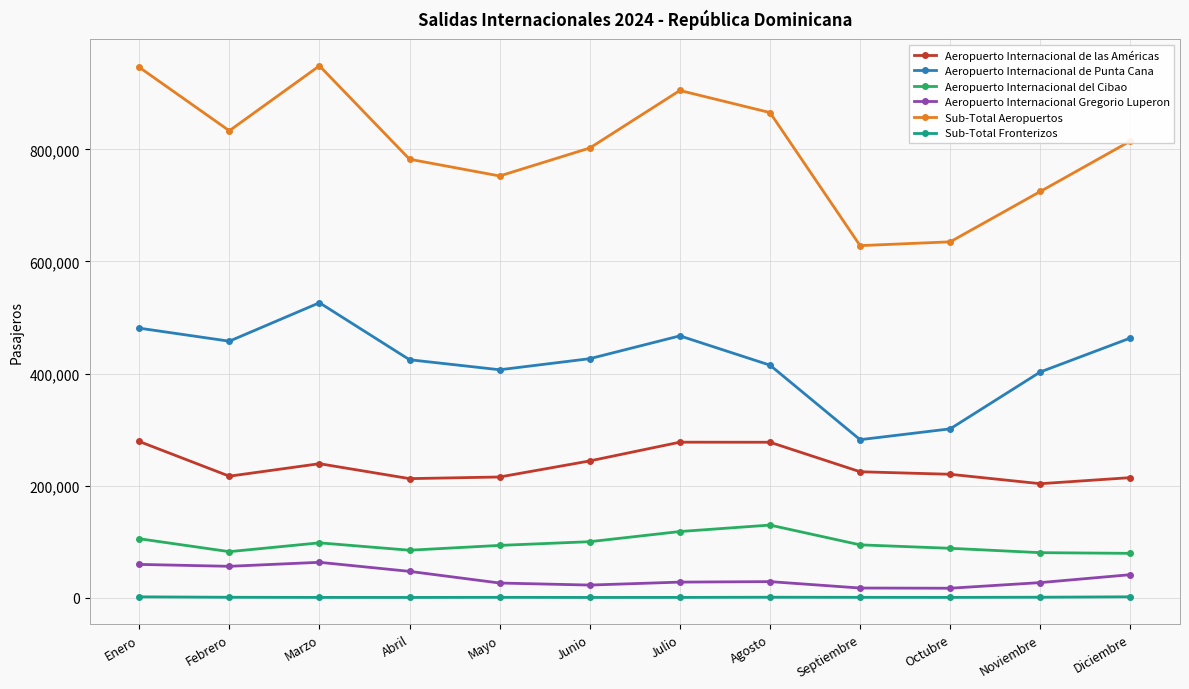

The value of Sub-Total Aeropuertos at Febrero is 1213658. True or false?

False